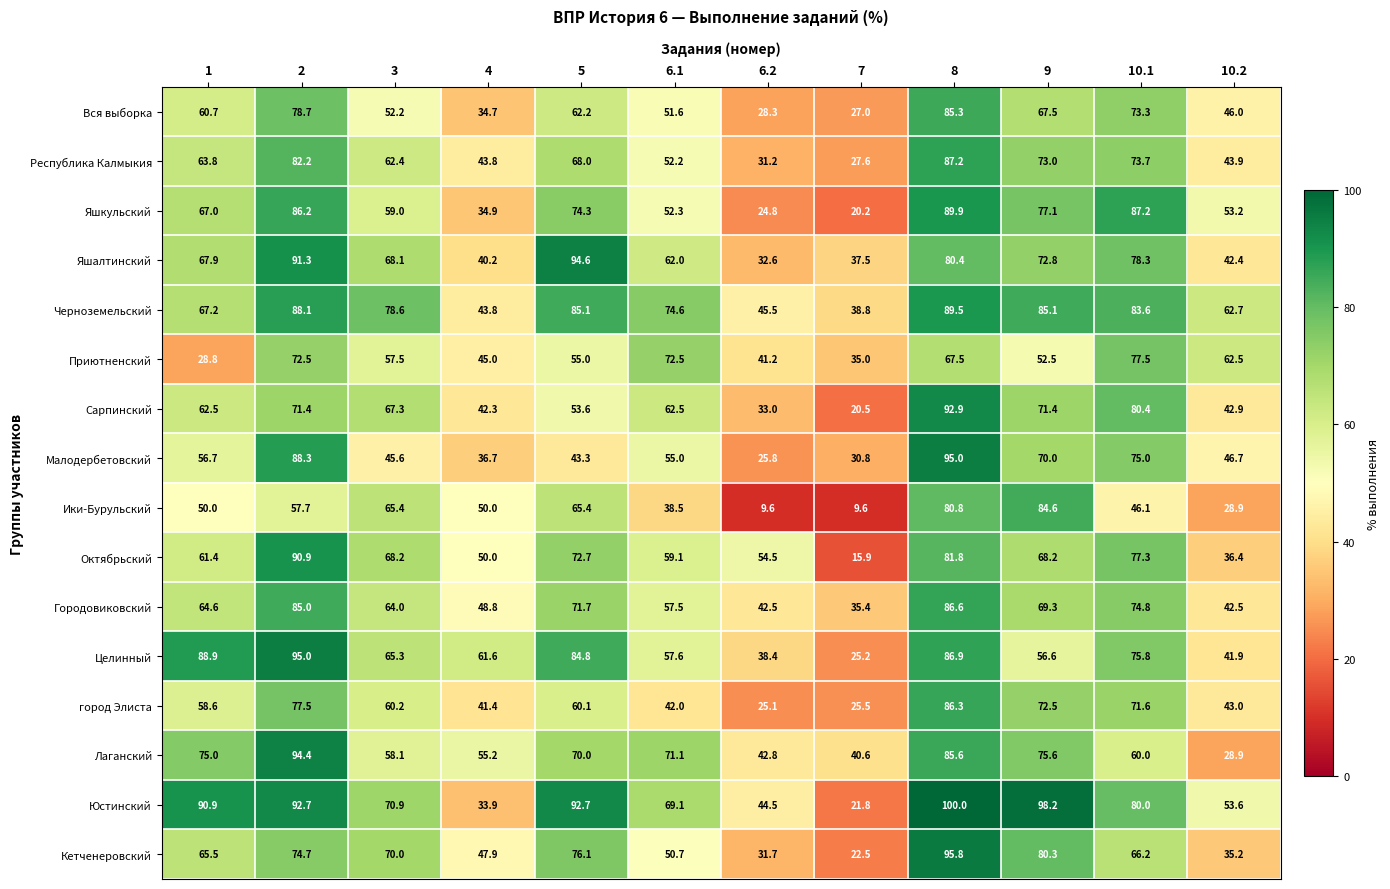

What is the smallest value displayed?

9.6